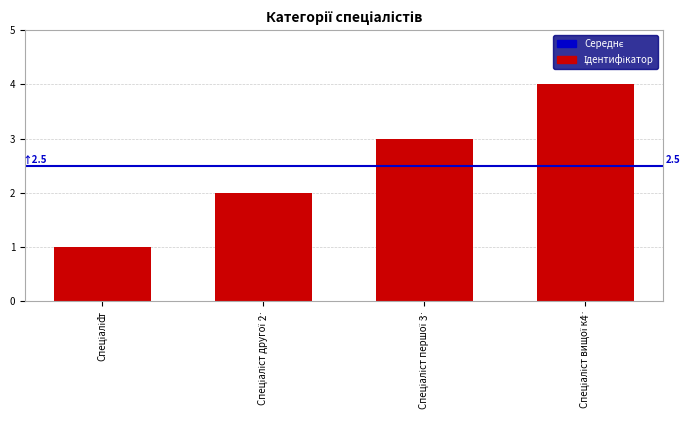

What is the value of the 2nd bar from the left?

2